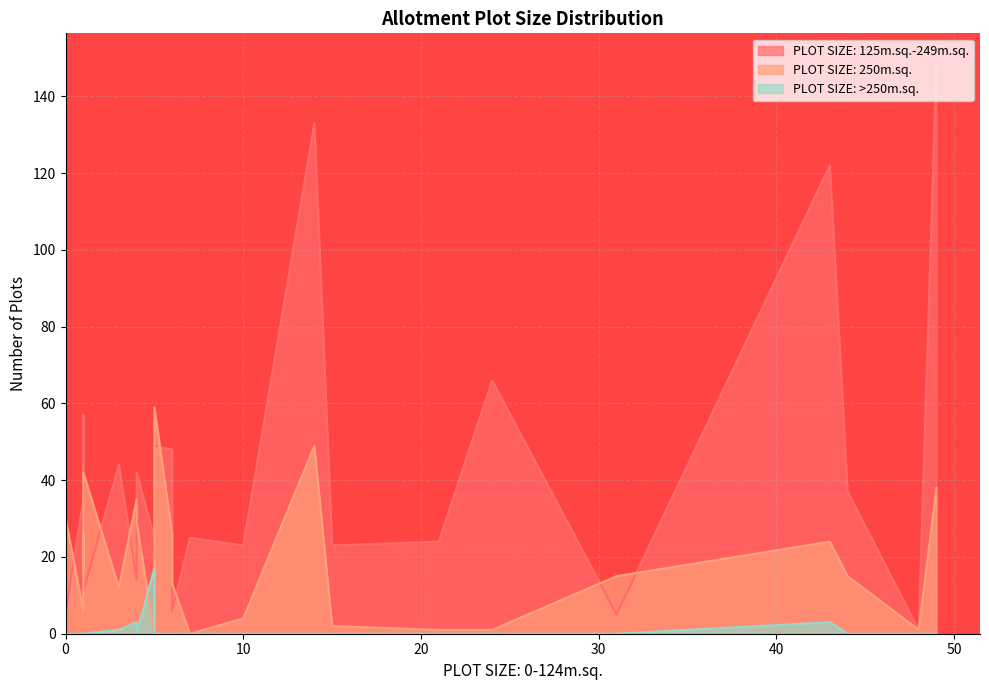

List the series in order of their overall mean, highest first.

PLOT SIZE: 125m.sq.-249m.sq., PLOT SIZE: 250m.sq., PLOT SIZE: >250m.sq.